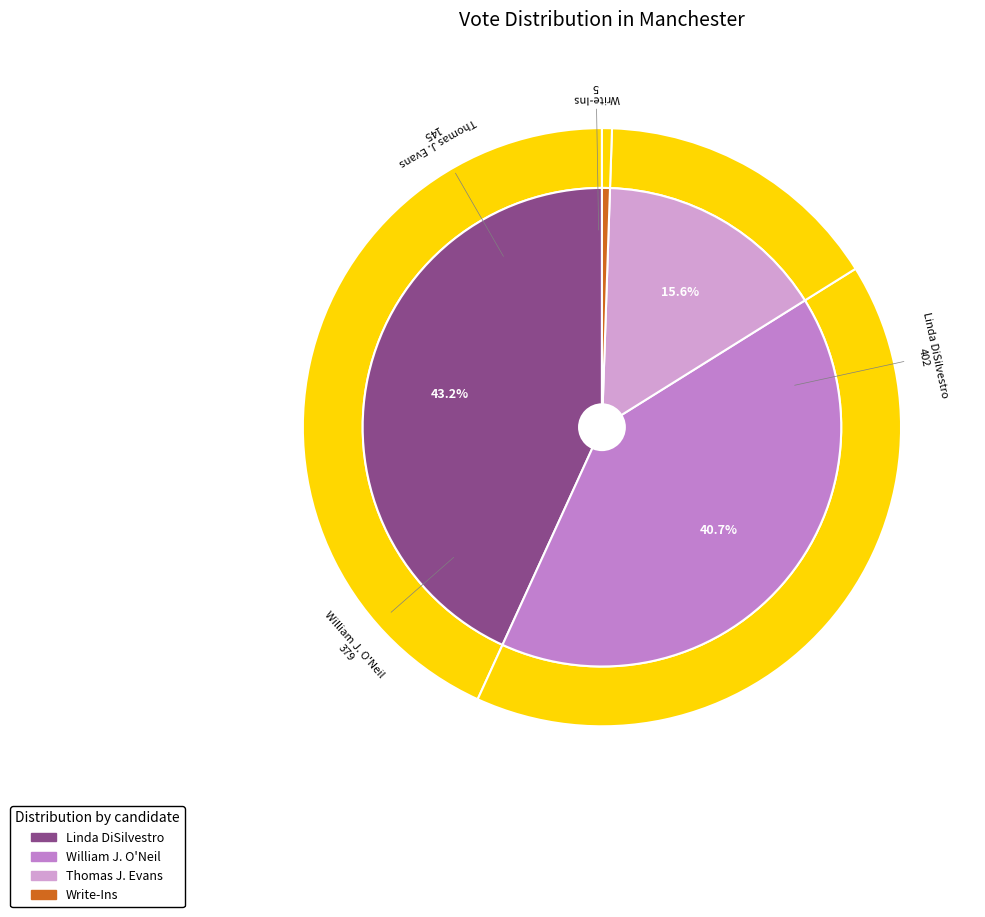

Is there a majority slice in this chart?

No